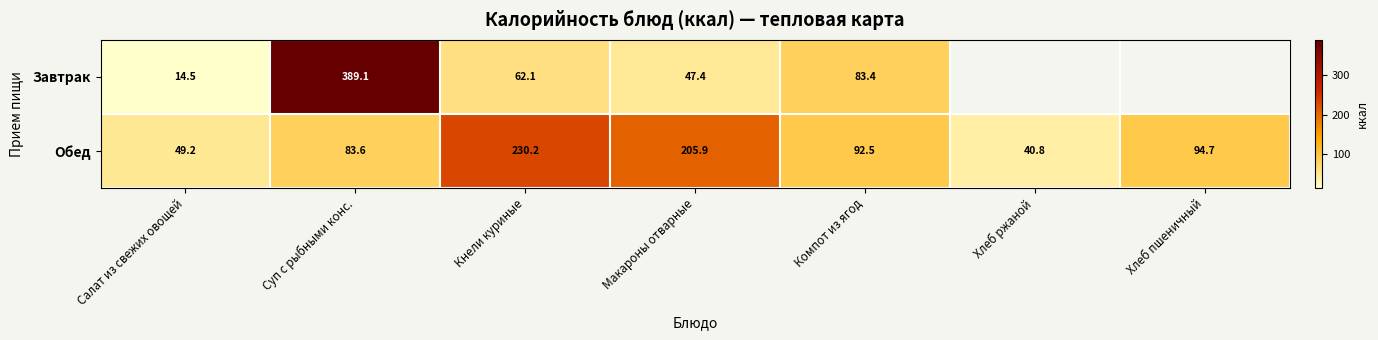

How many data points in Обед are above 92?

4